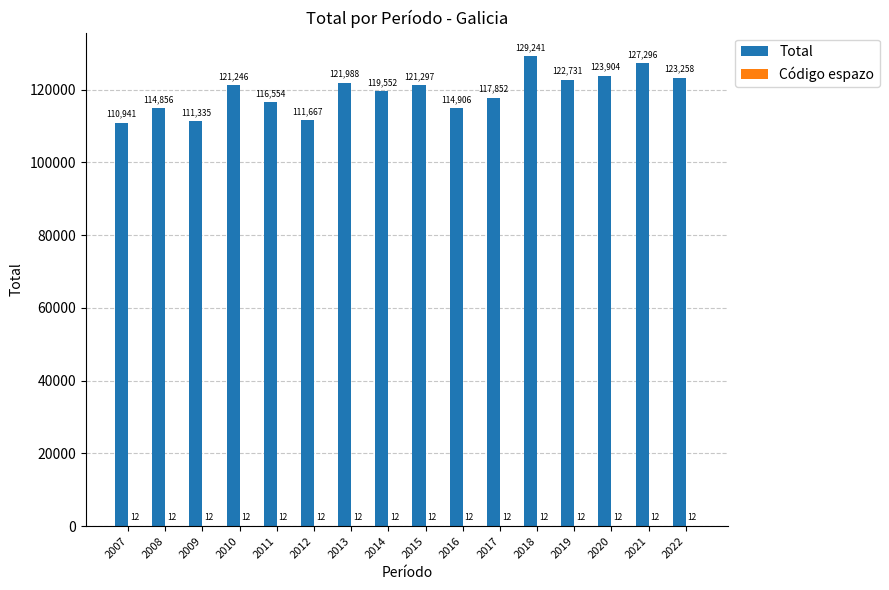

What is the total value across all series at 2013?

122000